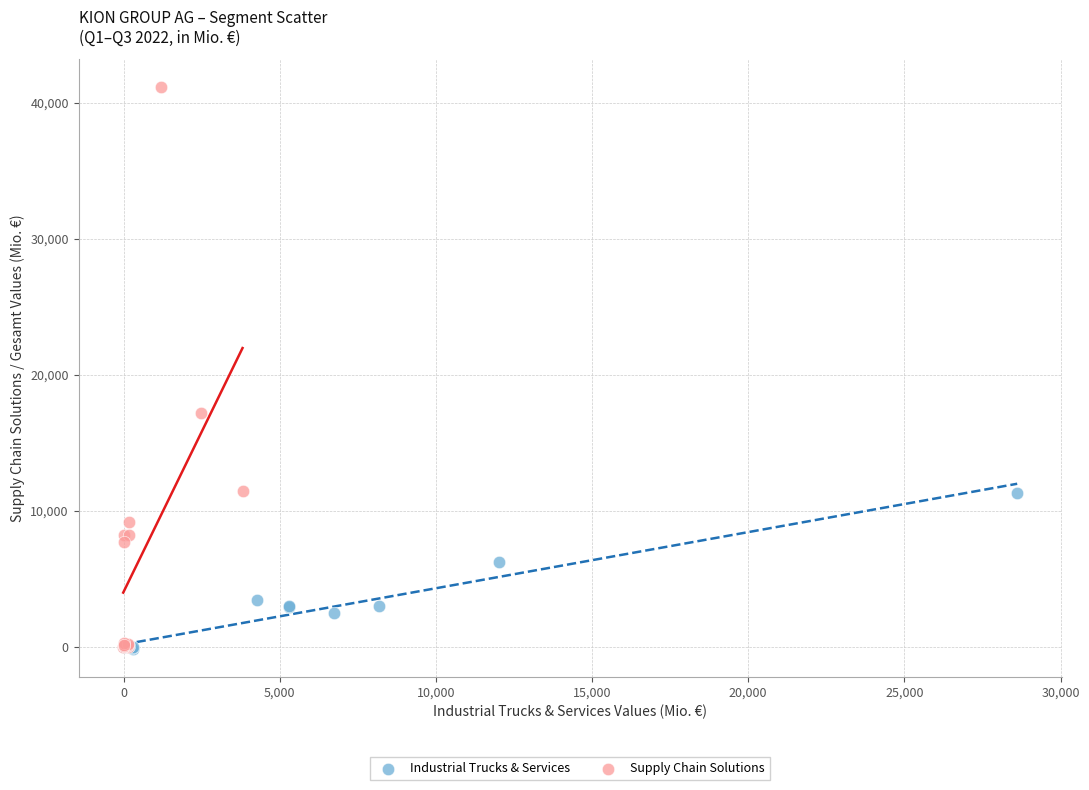

Which series contains the highest Y value?

Supply Chain Solutions